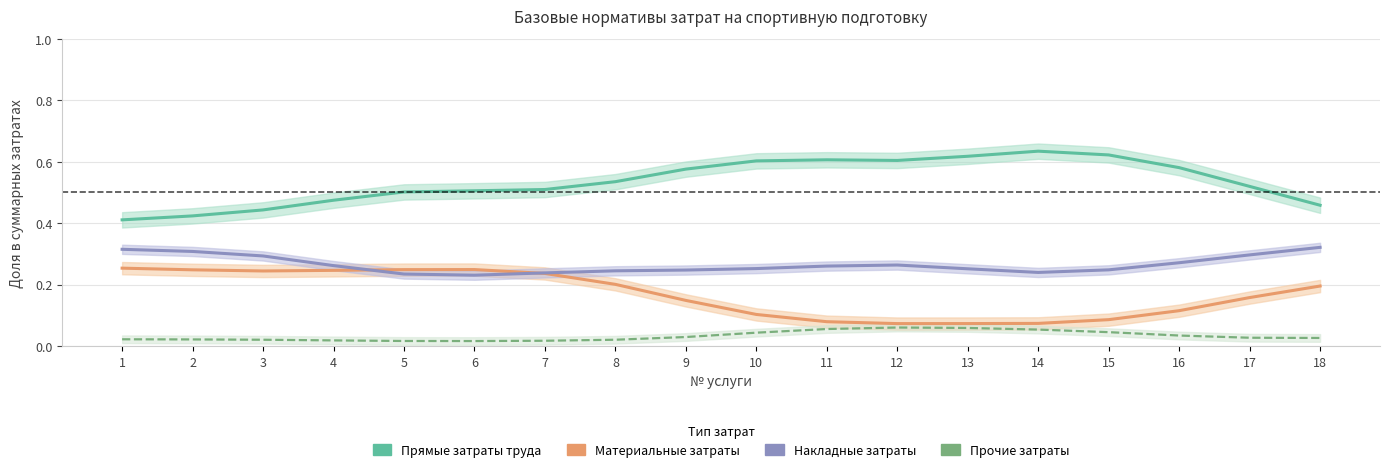

Where is the first local minimum for Накладные затраты труда?

6